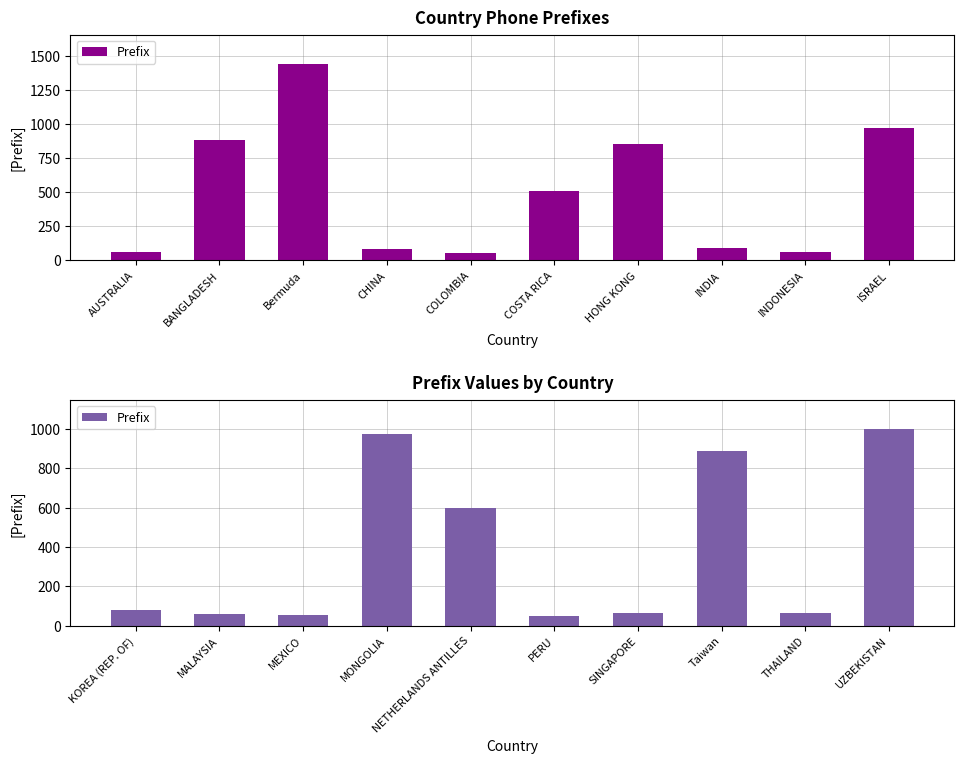

What is the difference between the maximum and minimum values?

947